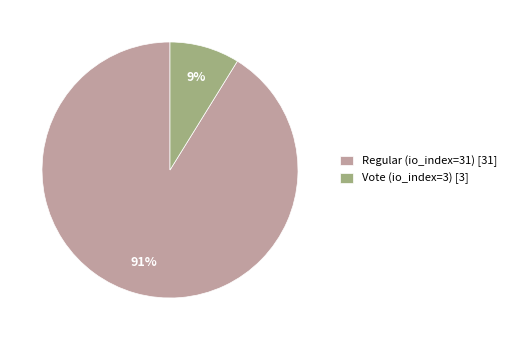

Does Regular (io_index=31) represent more than half of the total?

Yes